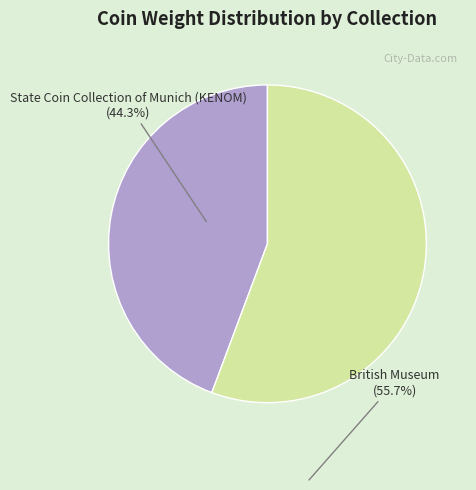

True or false: State Coin Collection of Munich (KENOM) accounts for 57% of the total.

False